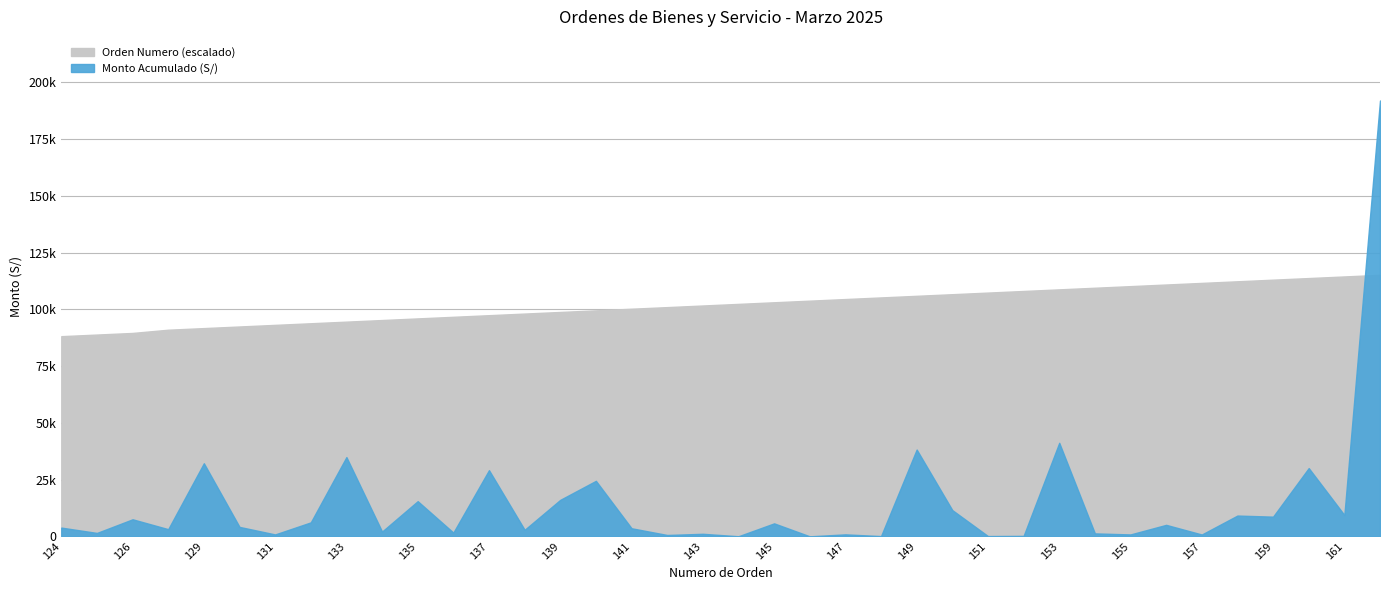

Reading left to right, what are all the values shown in this chart?

Monto Acumulado (S/): 124=3853.5	125=1500.1	126=7512.0	128=3160.0	129=32200.0	130=4160.5	131=840.0	132=6155.0	133=34916.2	134=2105.0	135=15497.0	136=1649.6	137=29150.0	138=2882.0	139=16077.5	140=24449.6	141=3562.4	142=600.0	143=1120.0	144=44.0	145=5720.0	146=8.7	147=870.0	148=110.4	149=38233.7	150=11554.0	151=126.8	152=203.3	153=41200.0	154=1300.0	155=840.0	156=5062.2	157=808.3	158=9156.0	159=8675.0	160=30066.0	161=9400.0	162=191983.6
Orden Numero: 124=88170.2	125=88881.3	126=89592.3	128=91014.4	129=91725.5	130=92436.5	131=93147.6	132=93858.6	133=94569.7	134=95280.7	135=95991.8	136=96702.9	137=97413.9	138=98125.0	139=98836.0	140=99547.1	141=100258.1	142=100969.2	143=101680.2	144=102391.3	145=103102.3	146=103813.4	147=104524.4	148=105235.5	149=105946.5	150=106657.6	151=107368.6	152=108079.7	153=108790.7	154=109501.8	155=110212.8	156=110923.9	157=111634.9	158=112346.0	159=113057.0	160=113768.1	161=114479.1	162=115190.2